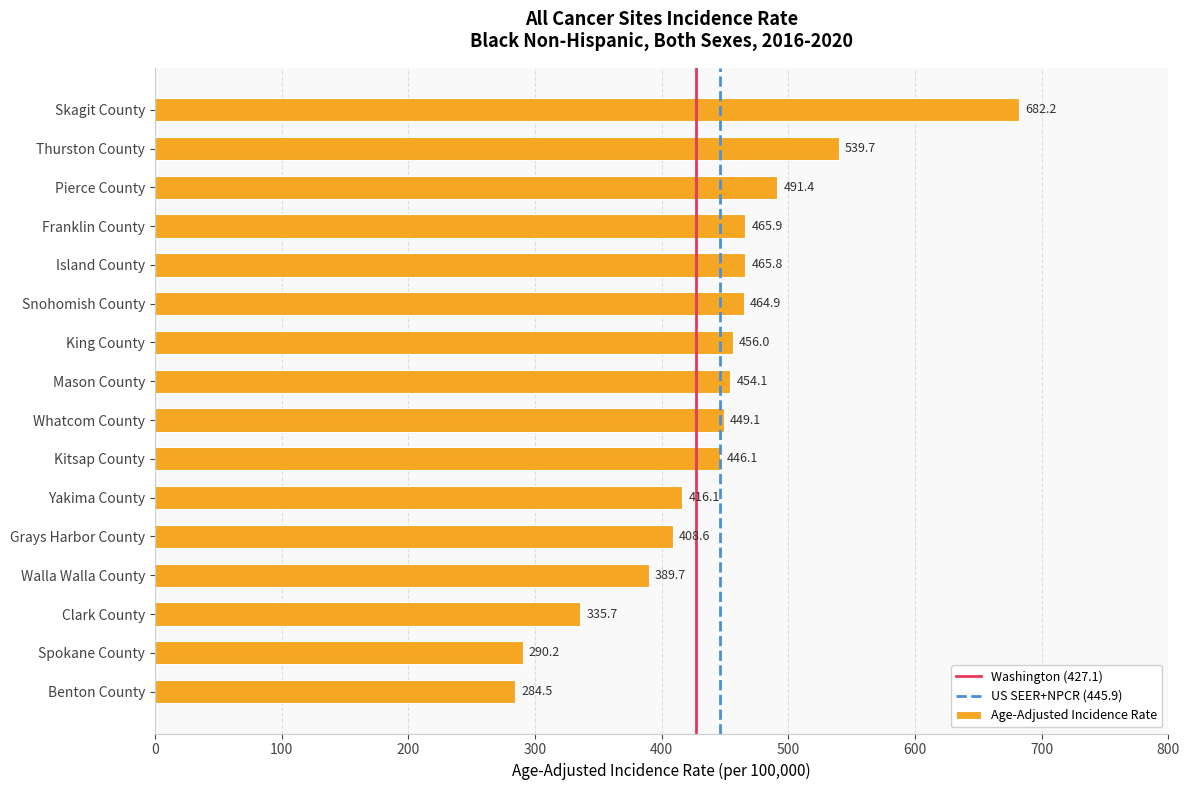

Count the number of values greater than 454.

8